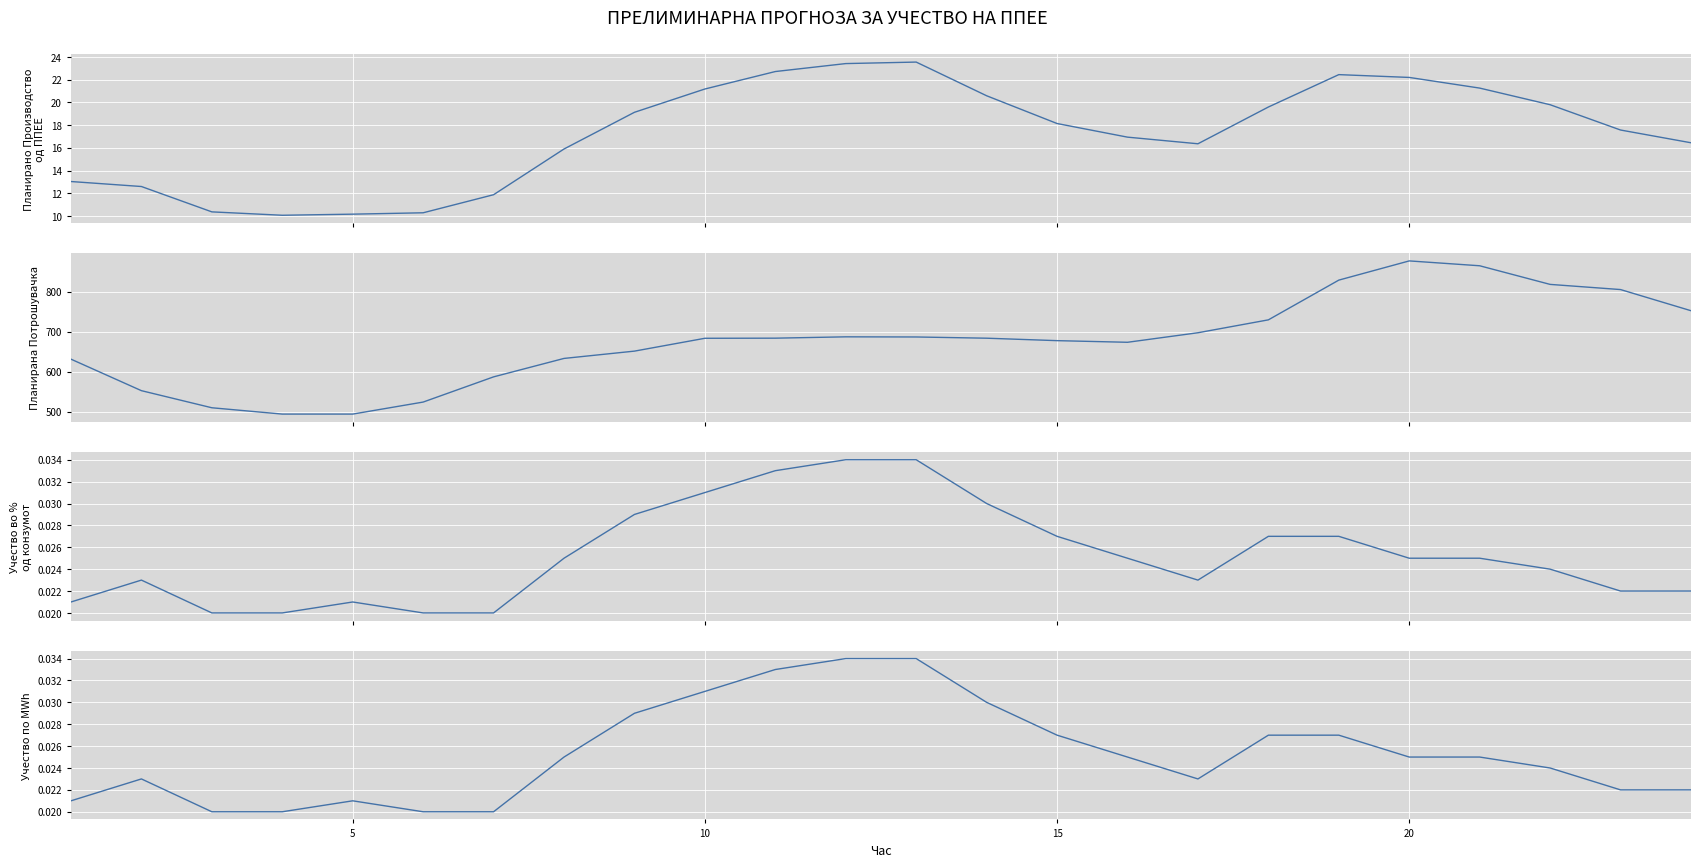

How many values in the Планирана Потрошувачка series are below 683?

11